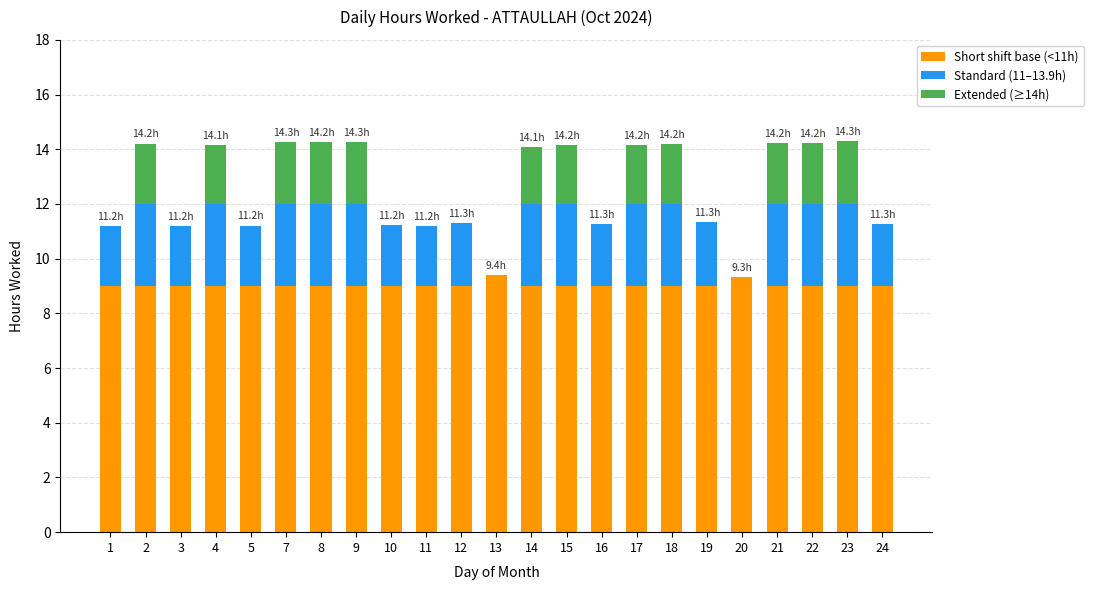

The Short shift base (<11h) series shows 9.0 at 4. True or false?

True